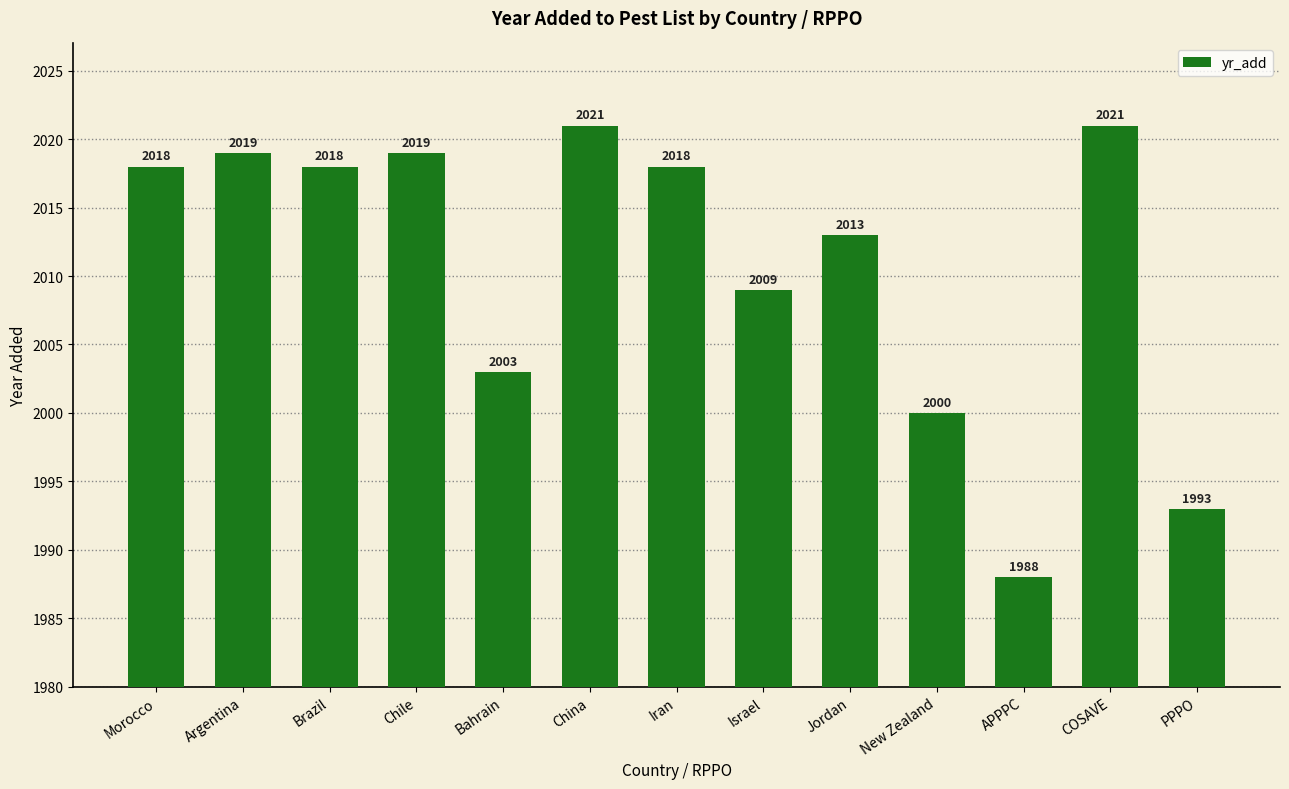

What is the difference between the second highest and minimum values?

33